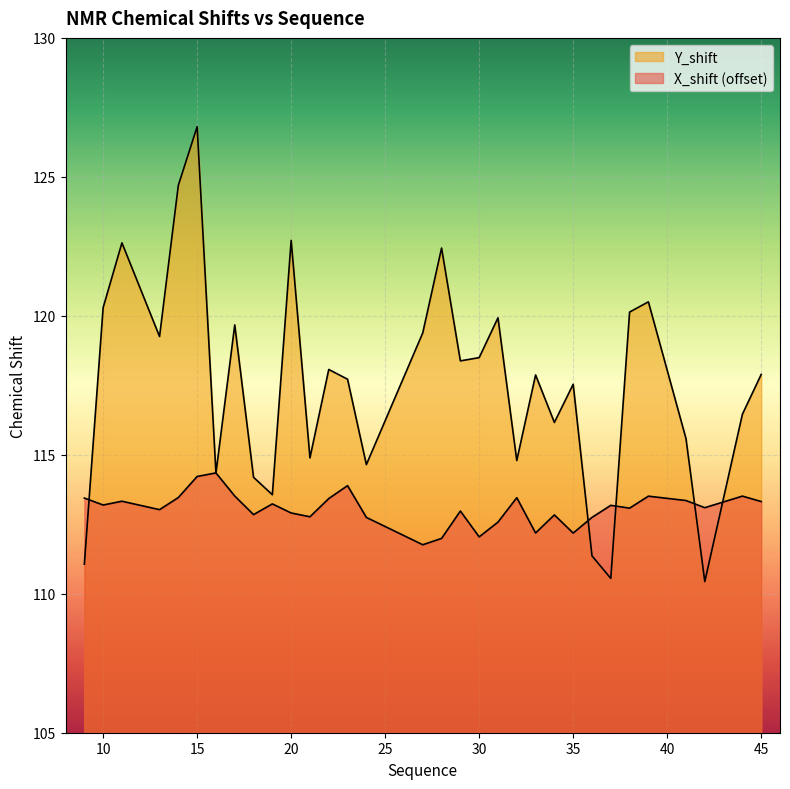

What is the minimum value for X_shift?

111.8